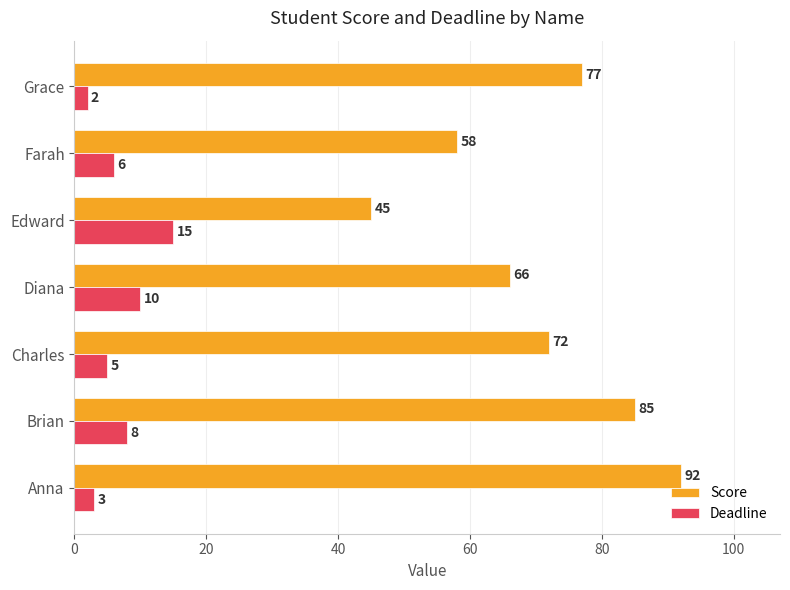

What is the difference between the highest and lowest values at Charles?

67